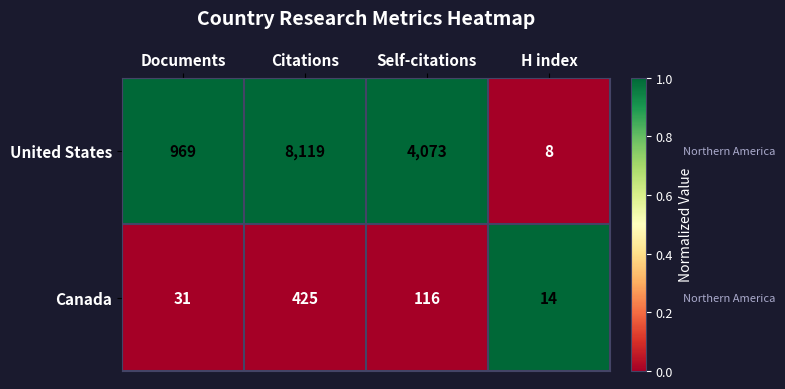

At Documents, list the series in order from largest to smallest.

United States, Canada